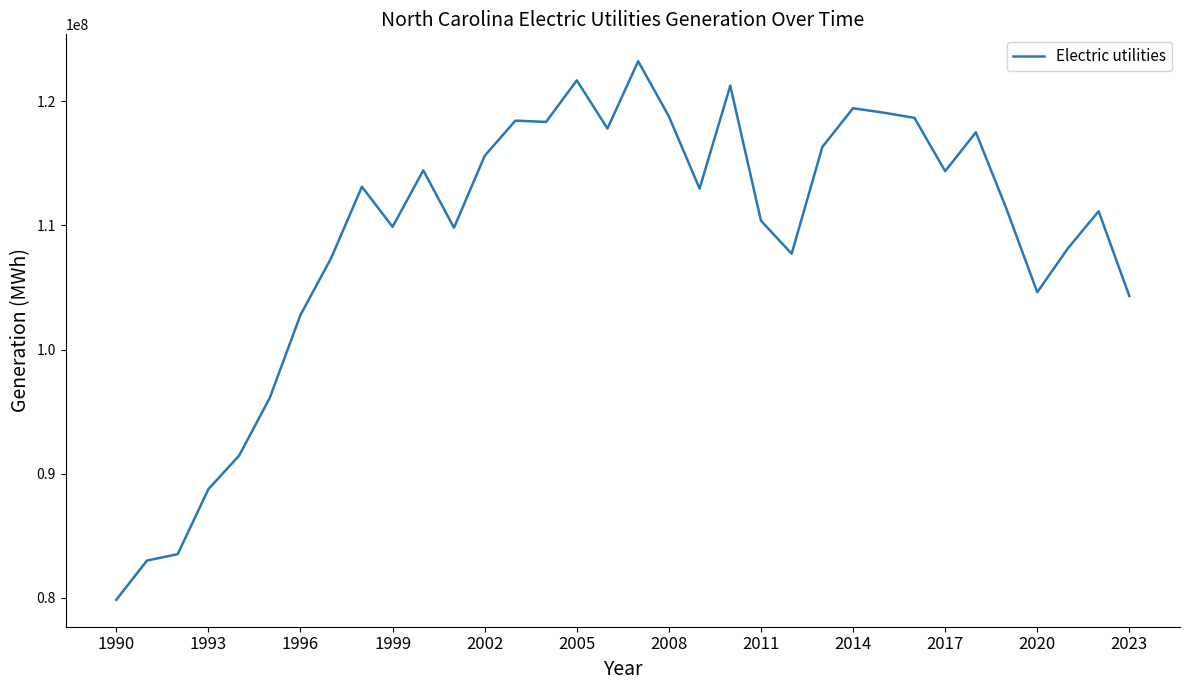

What is the greatest value displayed?

123215621